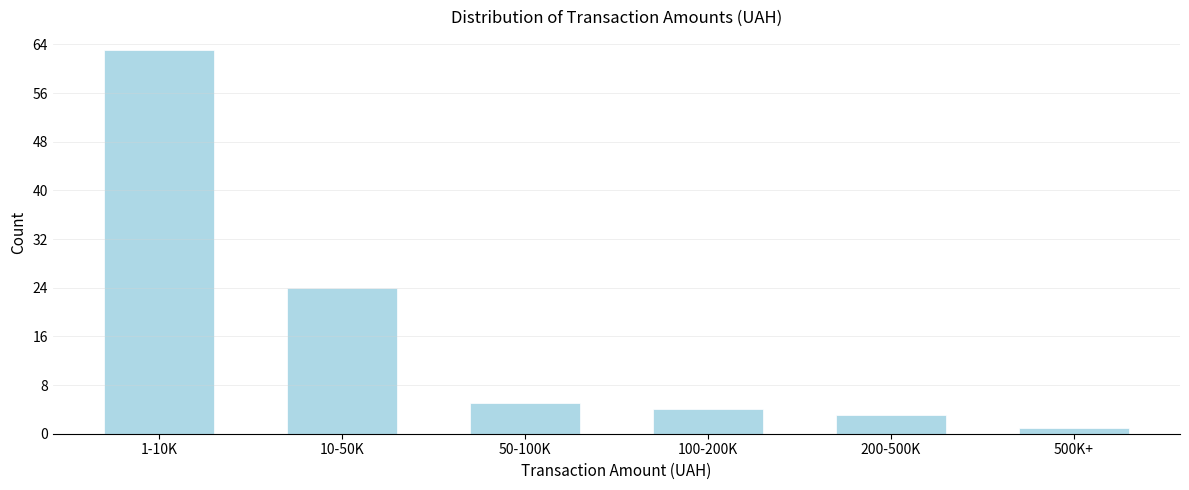

Reading left to right, list all the values displayed in this chart.

1-10K=63	10-50K=24	50-100K=5	100-200K=4	200-500K=3	500K+=1